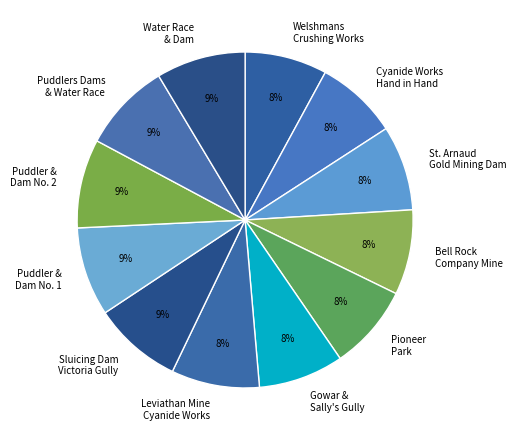

Is the sum of Cyanide Works Hand in Hand and Welshmans Crushing Works greater than half?

No